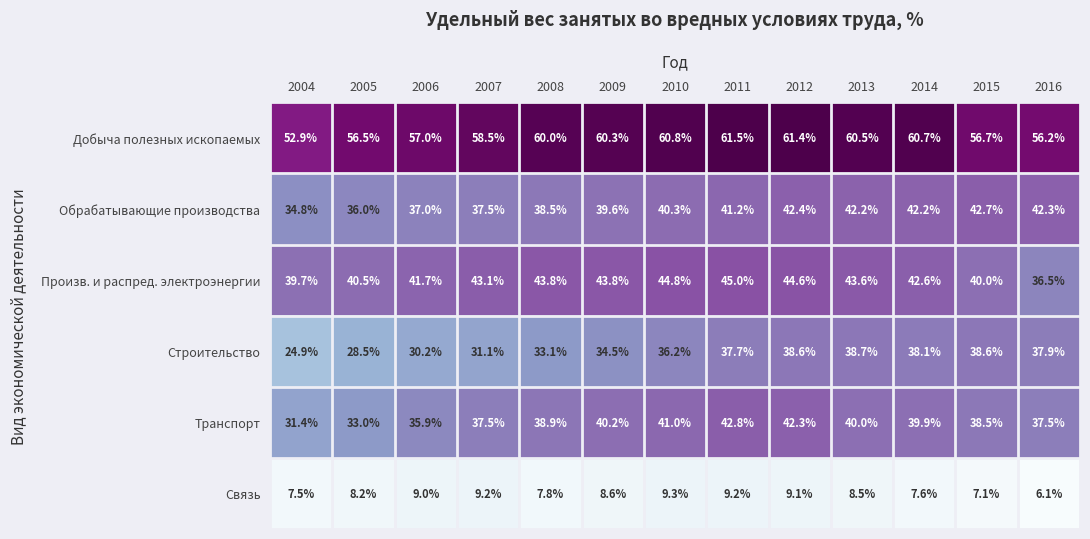

What is the difference between the maximum and second lowest values in the Произв. и распред. электроэнергии series?

5.3